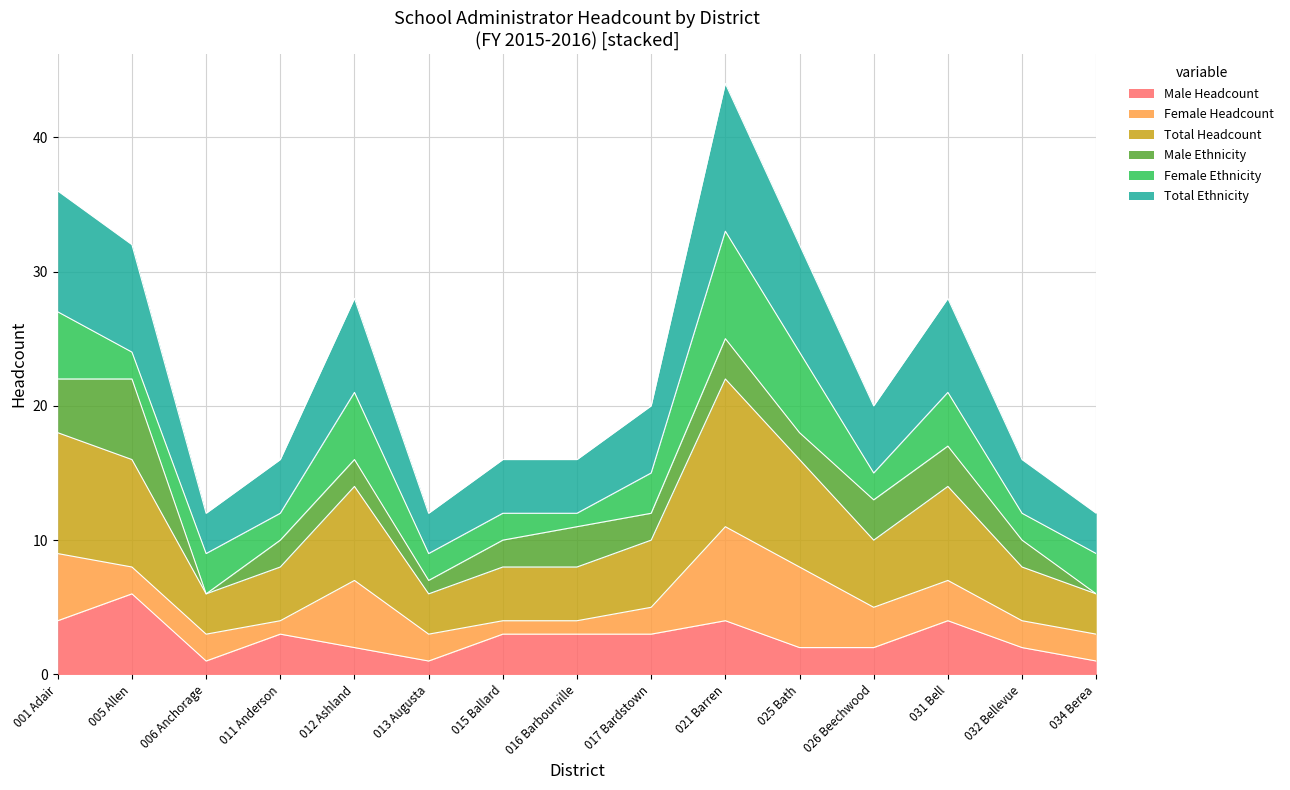

What is the sum of all Male Headcount values?

41